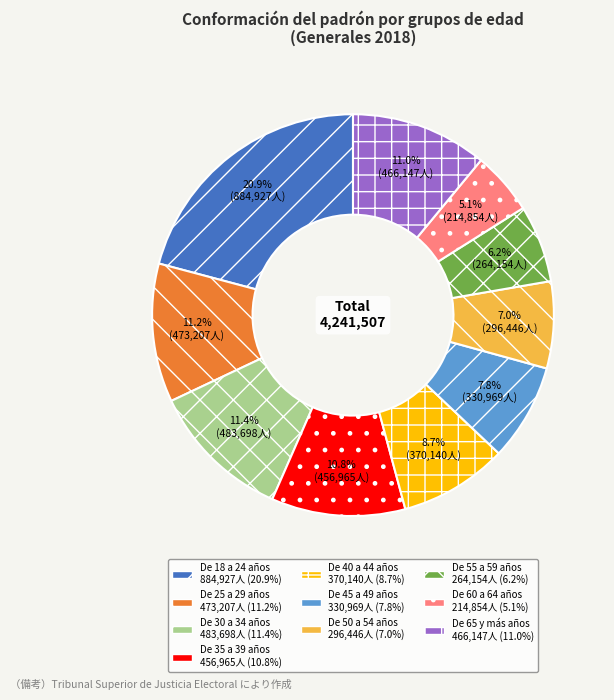

Does De 35 a 39 años account for over 50% of the chart?

No